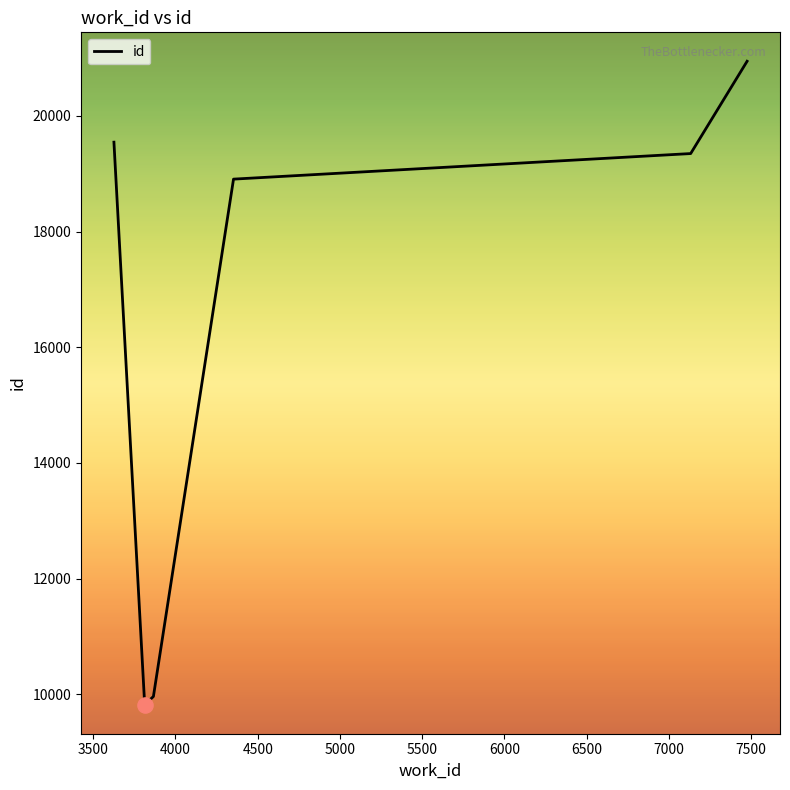

What is the greatest value displayed?

20945